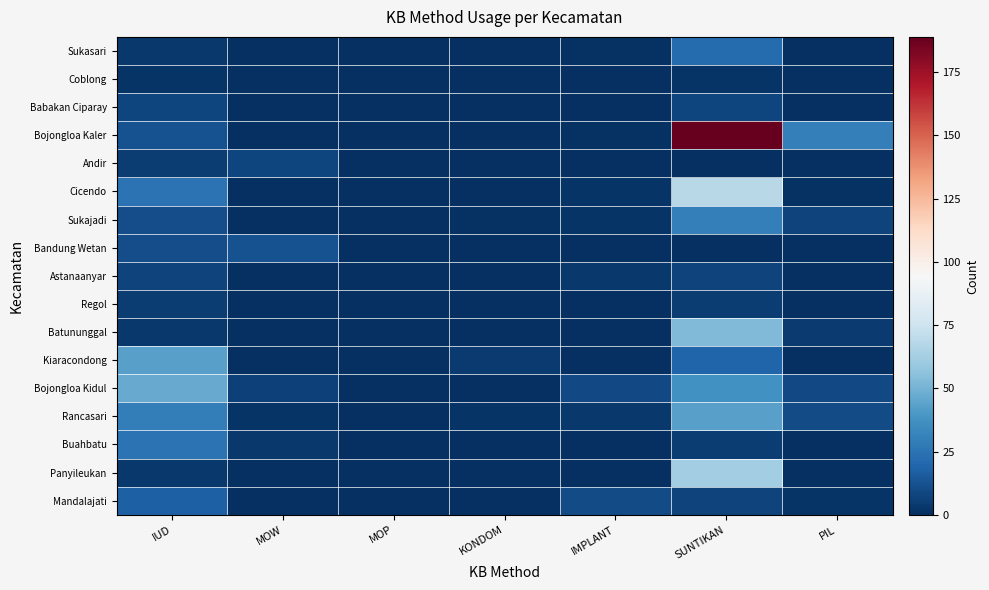

Between KONDOM and SUNTIKAN, which is larger?

SUNTIKAN